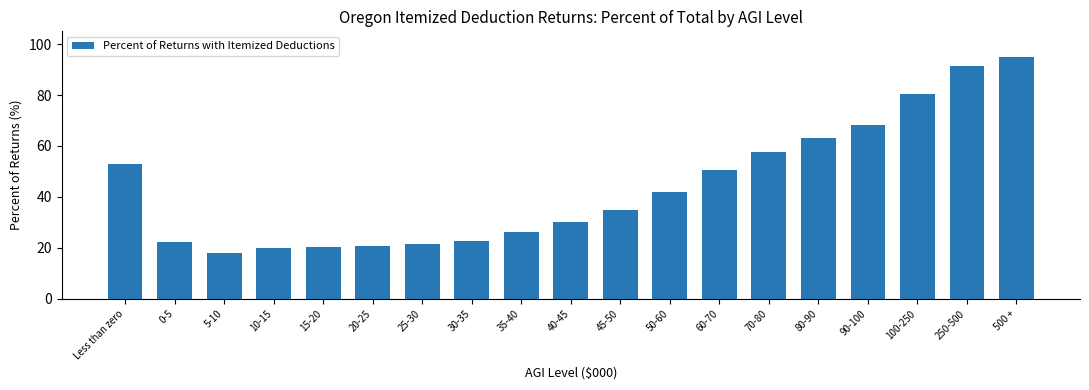

Are the bars grouped side by side (vs. stacked)?

No